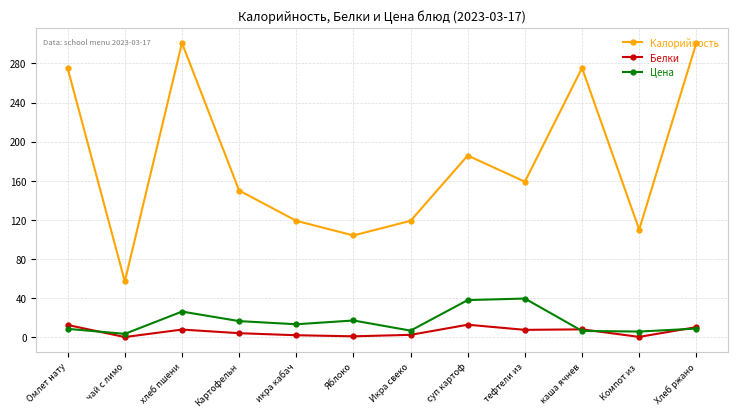

What is the sum of the Калорийность values at икра кабач and чай с лимо?

176.0